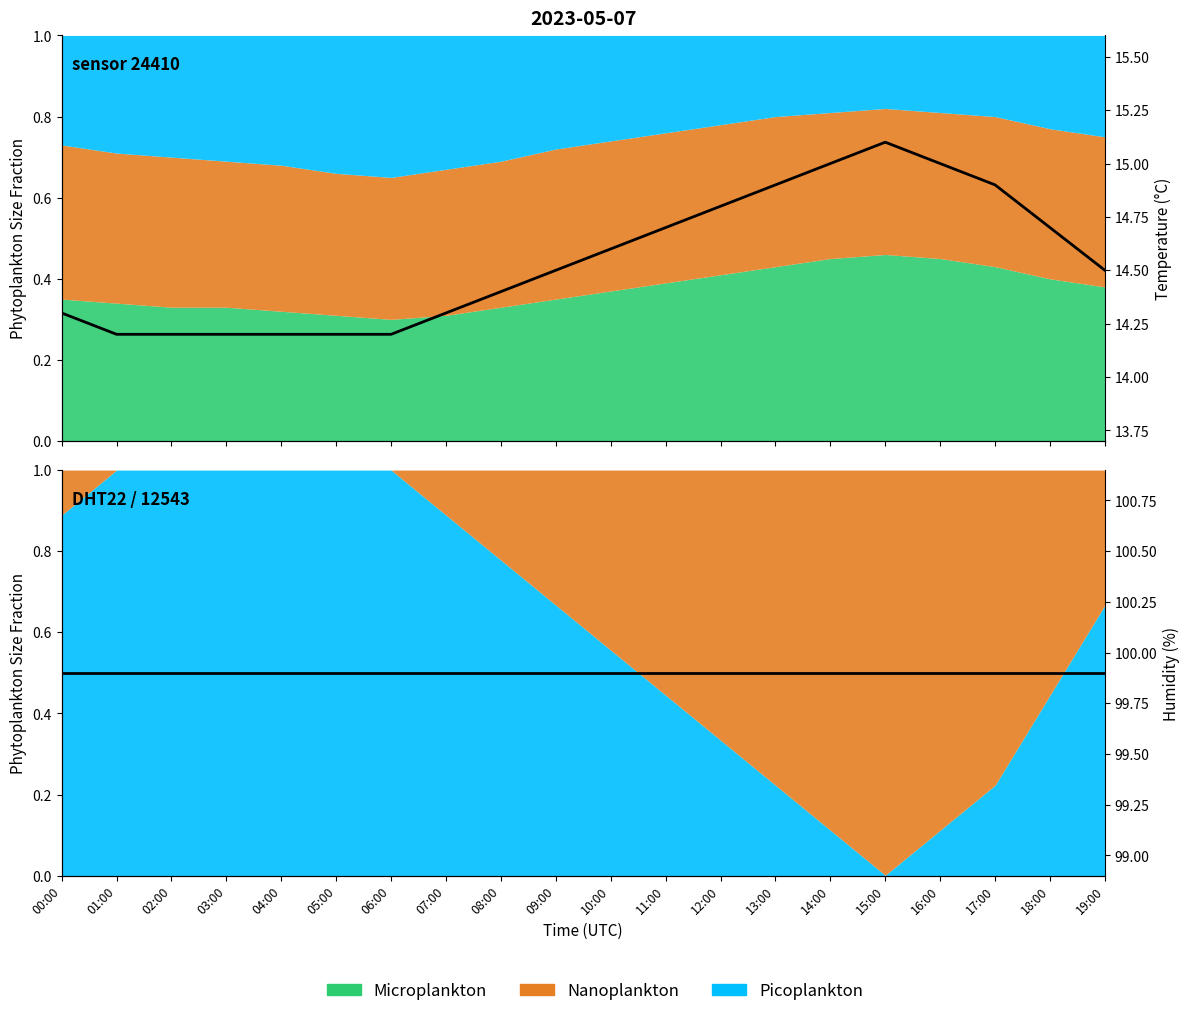

Read the Humidity value at 00:00.

99.9